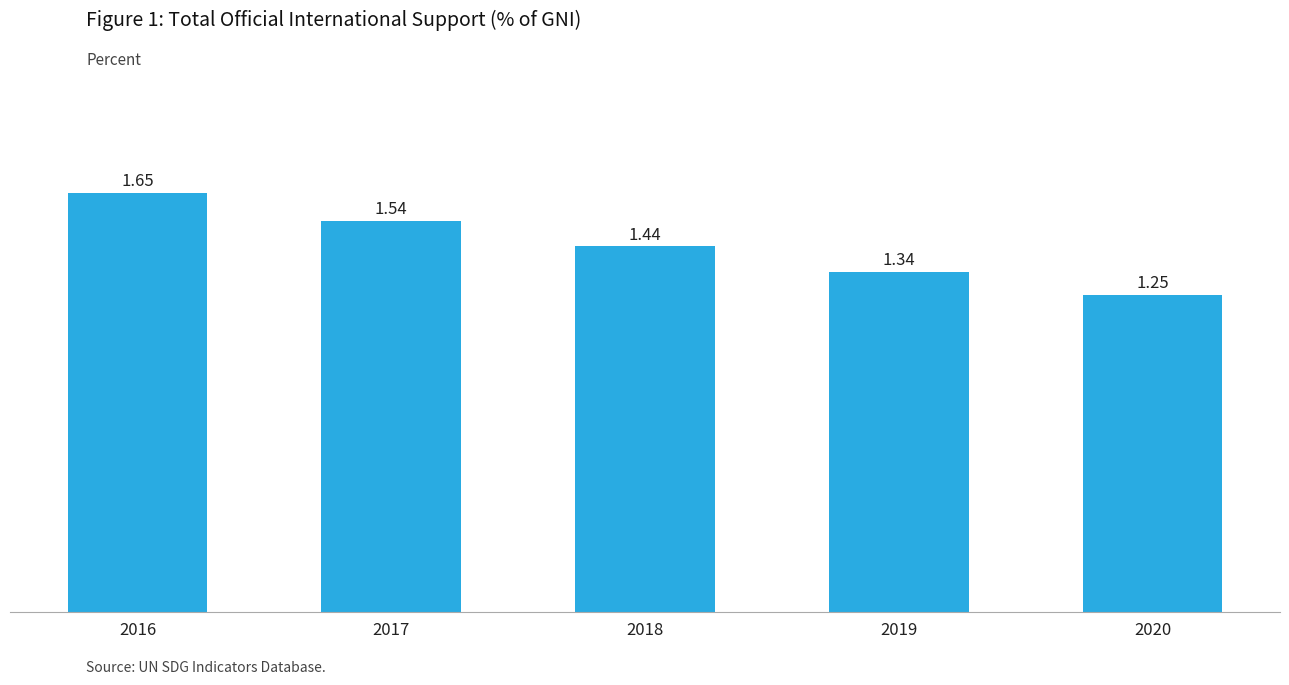

What is the change in value from 2018 to 2020?

-0.2